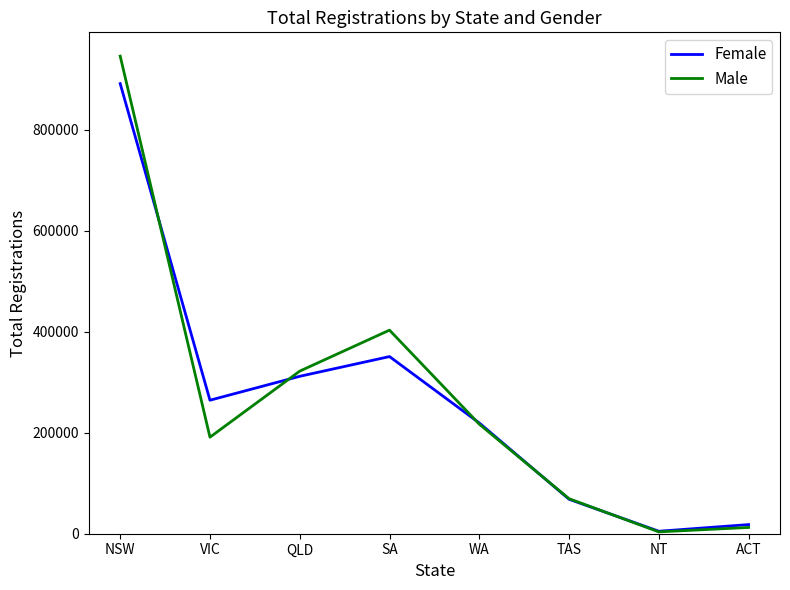

List the series in order of their peak value, lowest first.

Female, Male